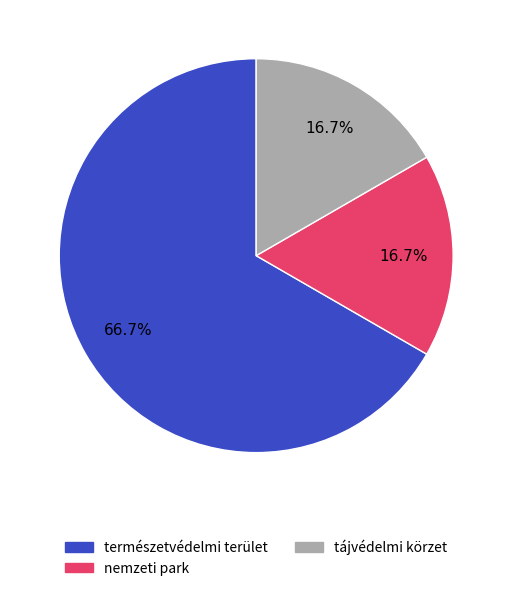

What is the ratio of the value at nemzeti park to the value at tájvédelmi körzet?

1.0